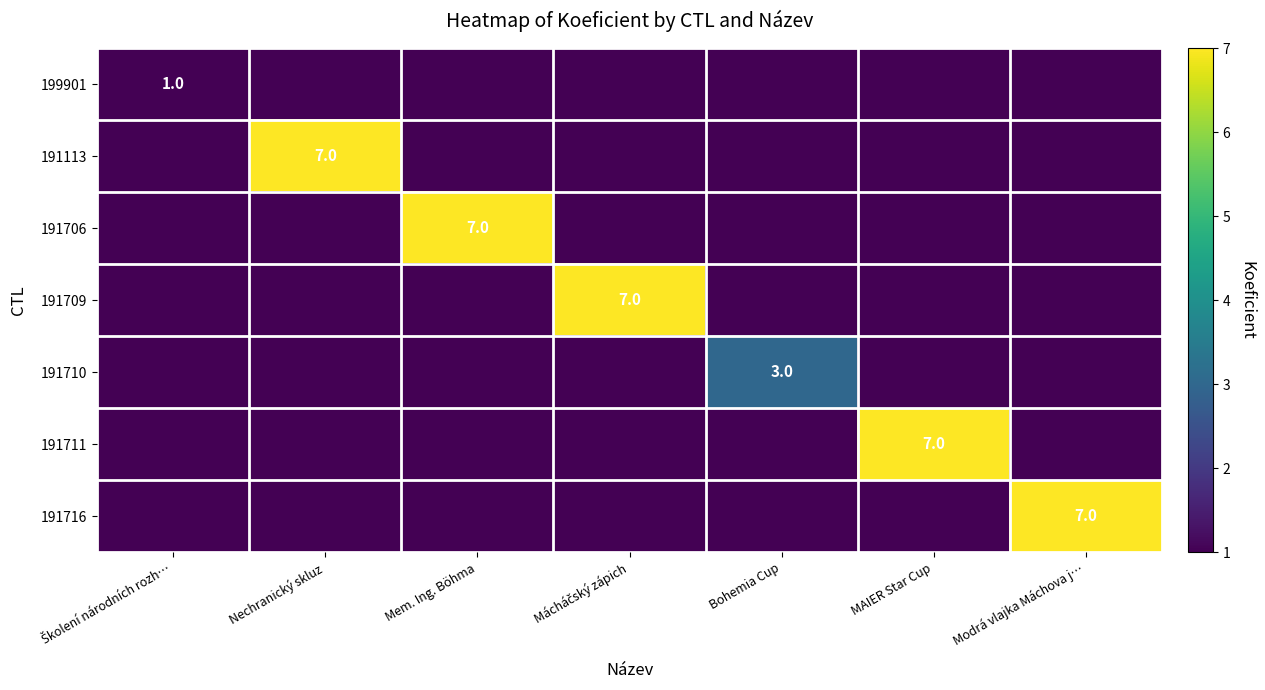

The 191710 series shows 4 at Bohemia Cup. True or false?

False